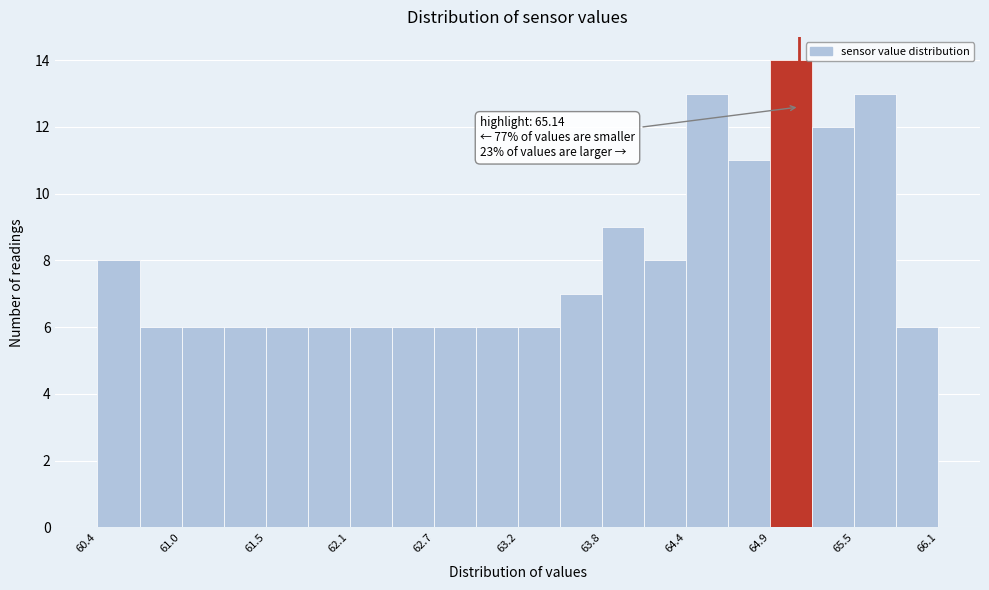

Read against the x-axis, roughly where is the centre of the tallest bar?

65.1